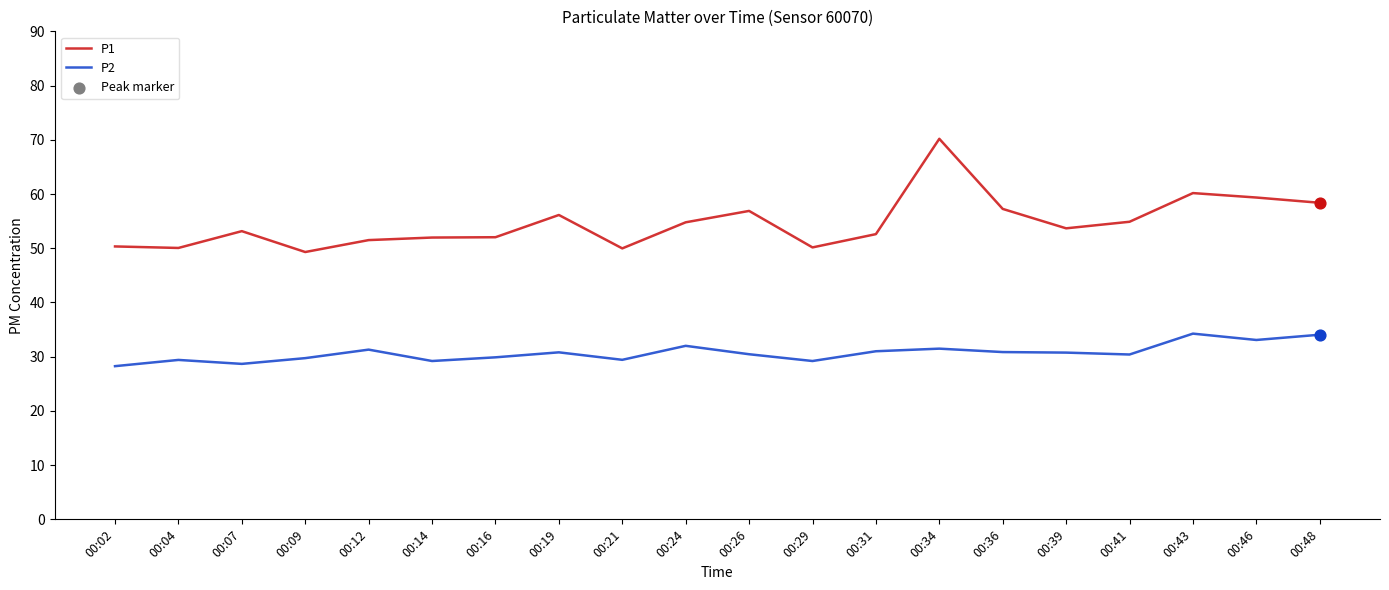

Which series has the largest total across all categories?

P1